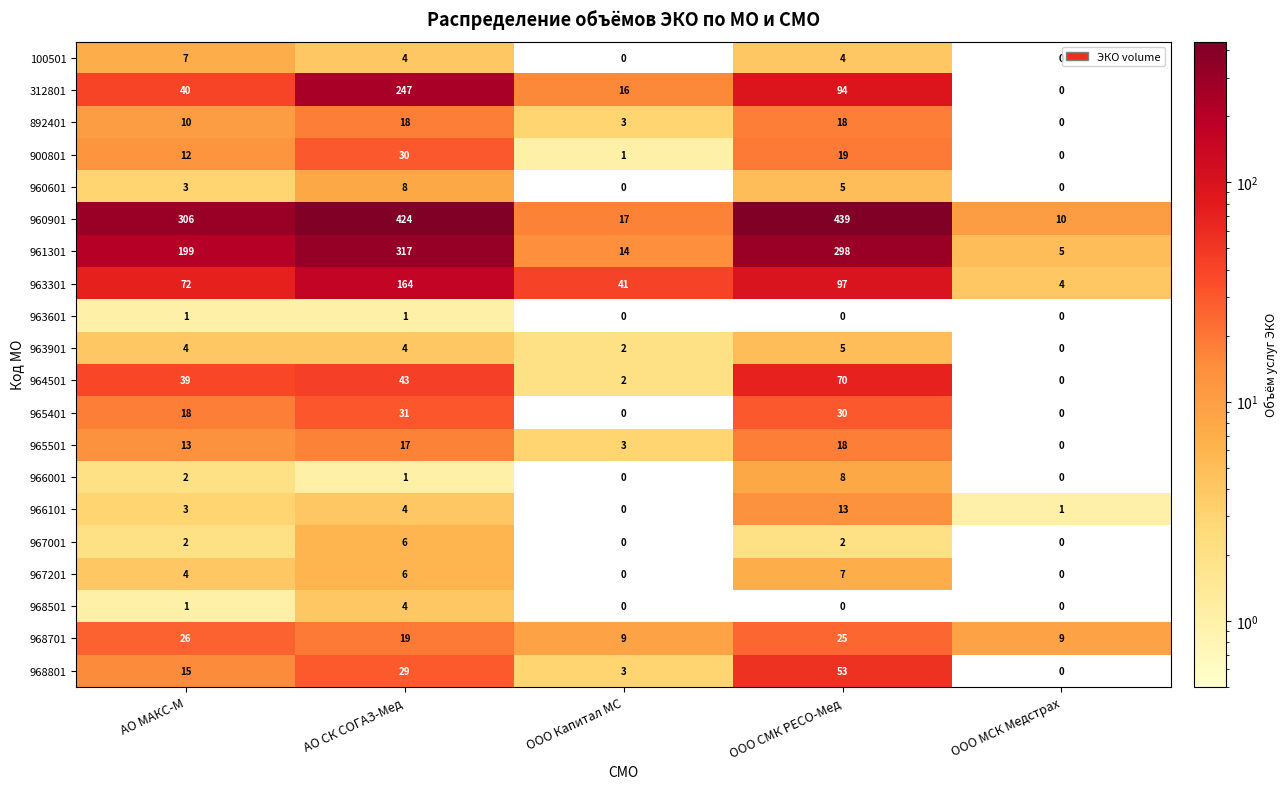

Between ООО Капитал МС and ООО СМК РЕСО-Мед, which series saw the biggest shift?

960901